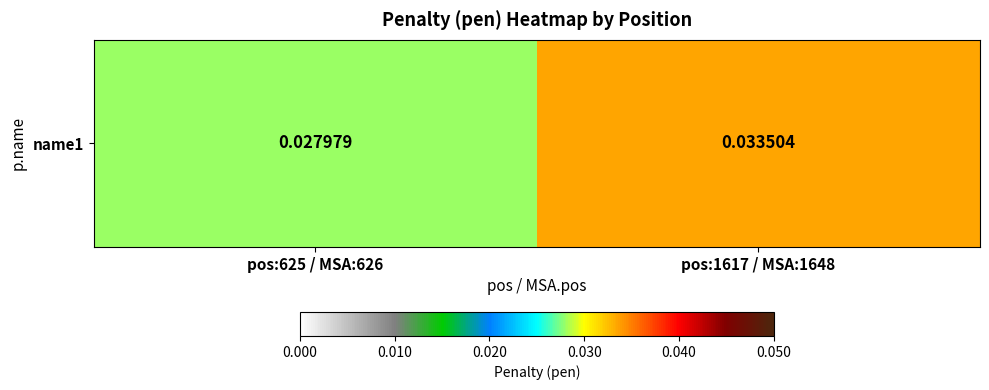

Rank the categories by value from highest to lowest.

pos:1617 / MSA:1648, pos:625 / MSA:626